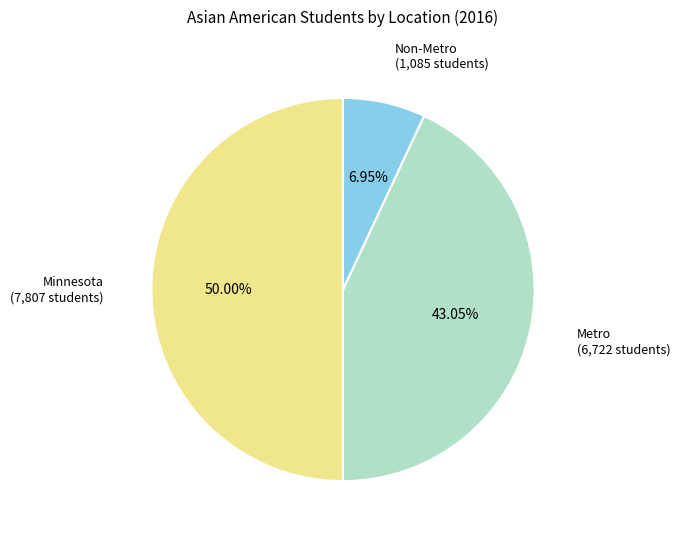

The Non-Metro slice represents 15% of the pie. True or false?

False